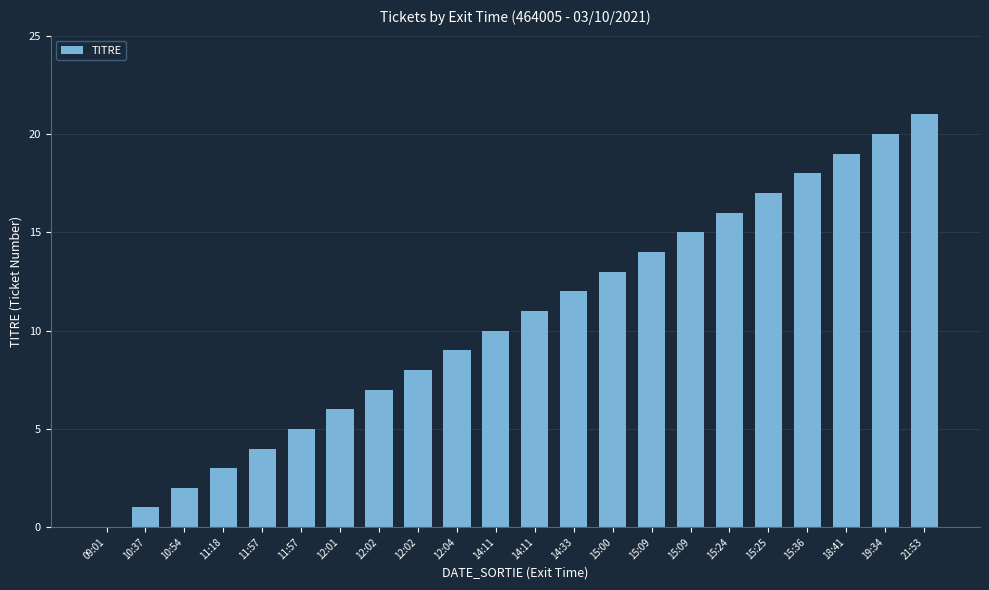

The value at 15:09 is 22. True or false?

False